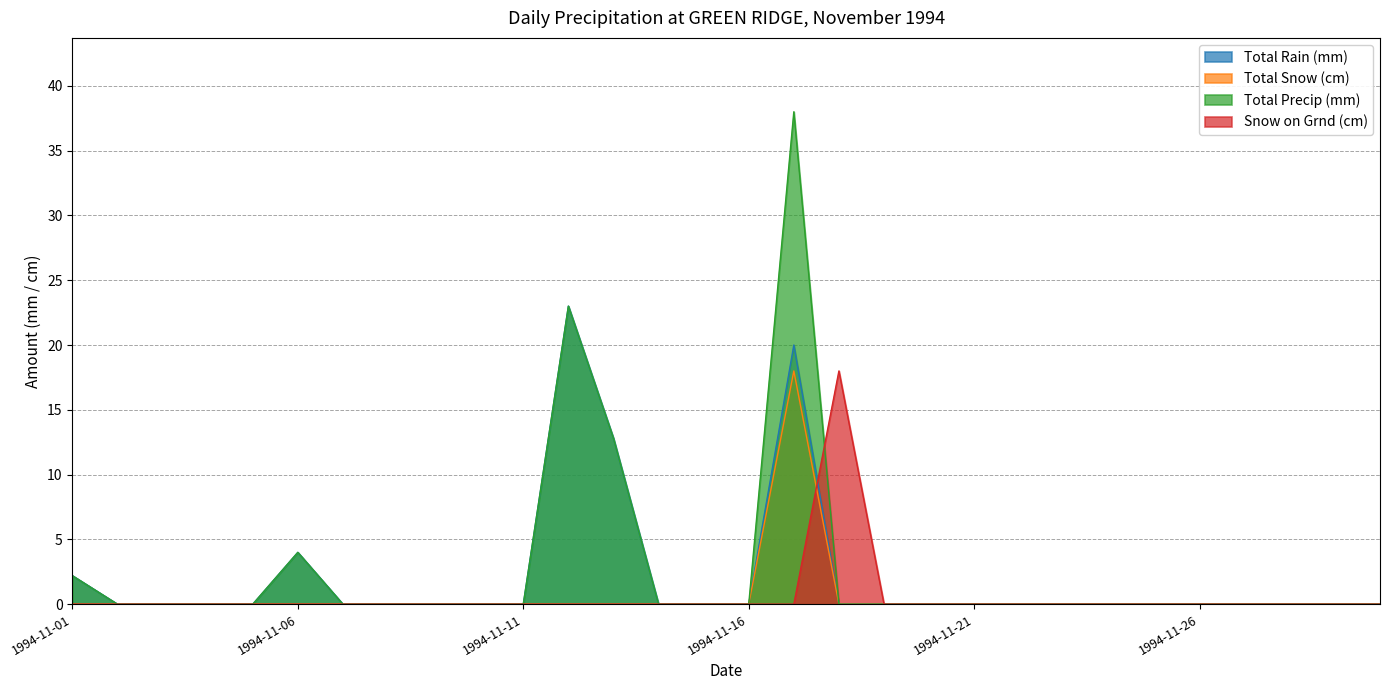

True or false: Total Snow (cm) has a value of 0.0 at 1994-11-25.

True